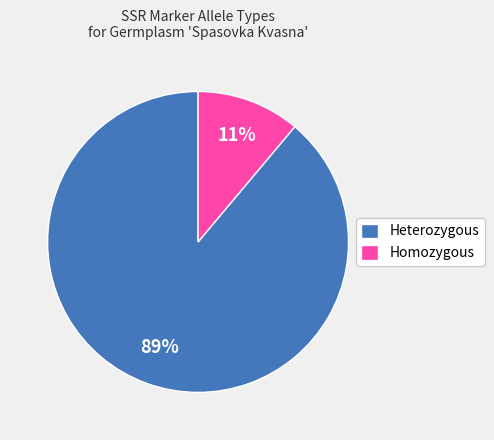

Rank the categories by value from lowest to highest.

Homozygous, Heterozygous